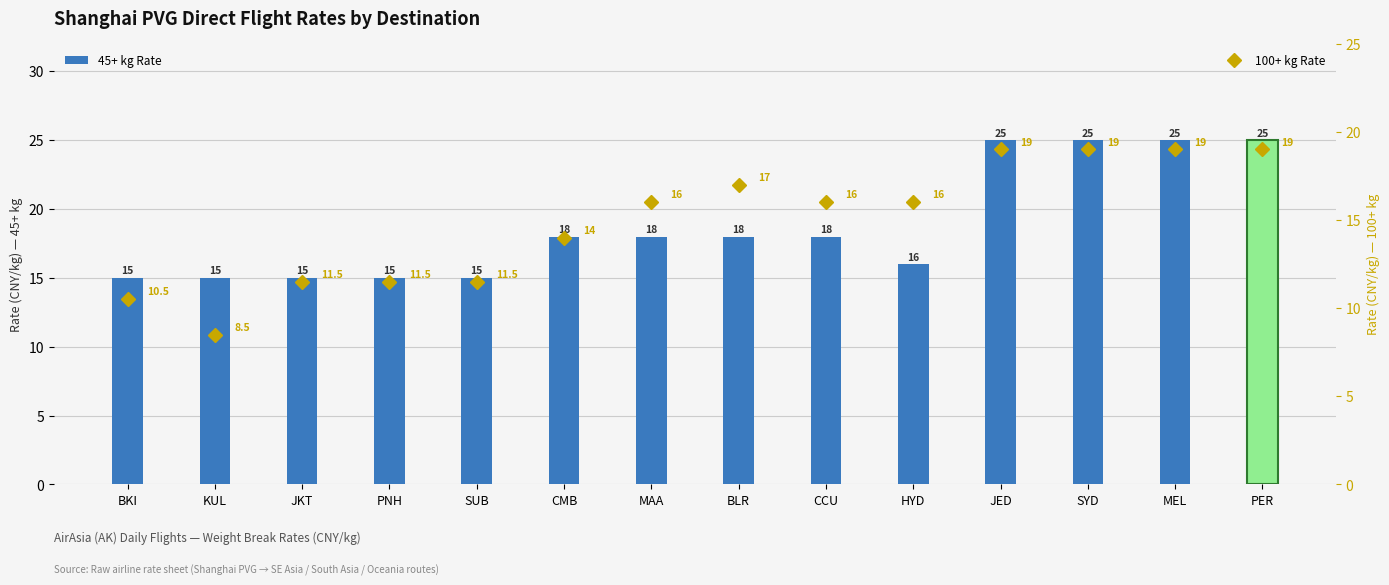

What is the label of the 1st bar from the left?

BKI